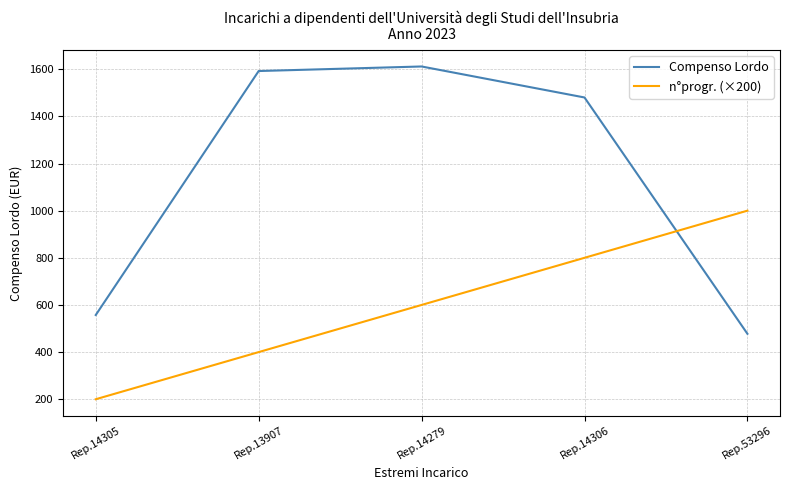

List the series in order of their overall mean, highest first.

Compenso Lordo, n°progr. (×200)